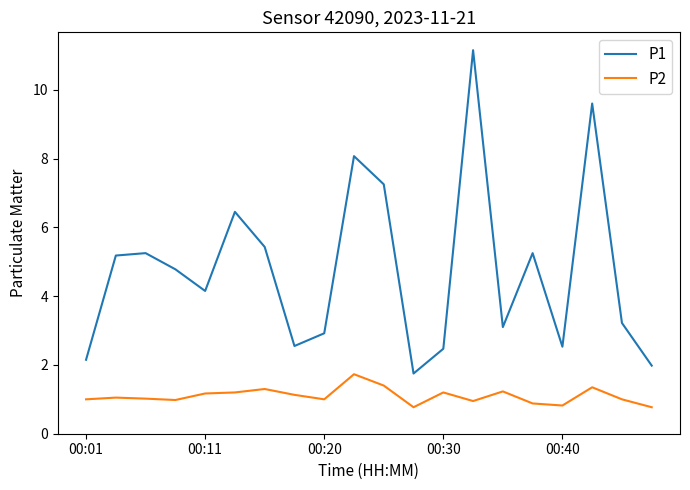

True or false: P1 and P2 intersect in this chart.

False